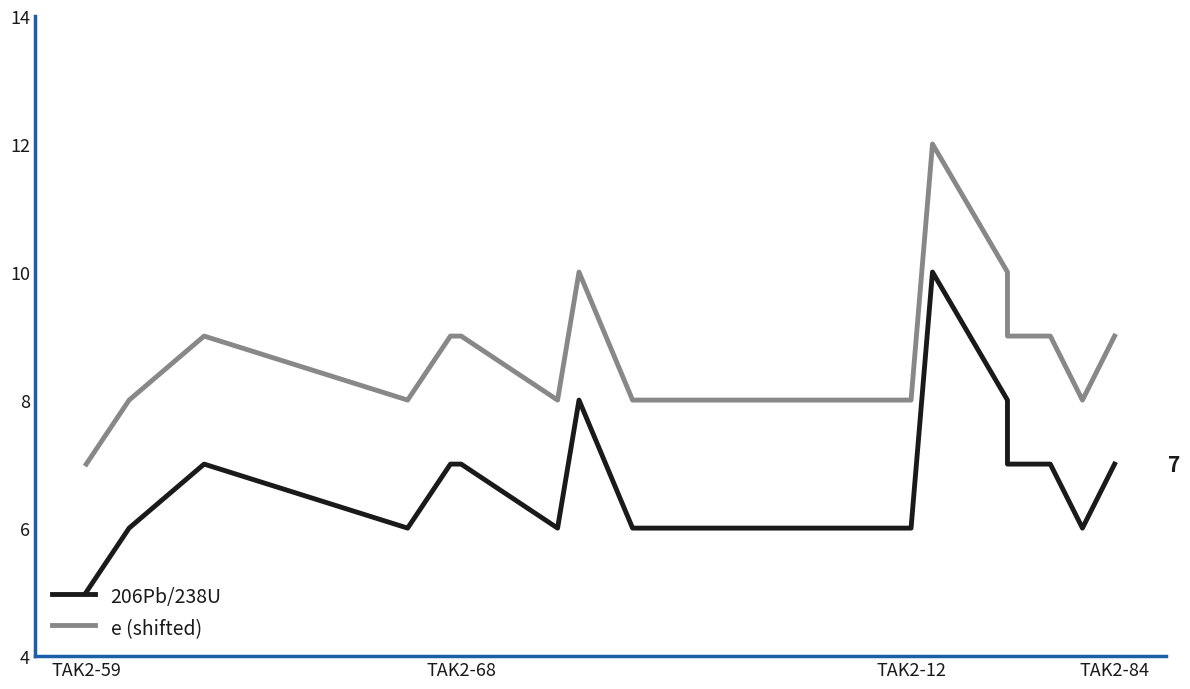

True or false: e (shifted) has a value of 9 at TAK2-68.

True